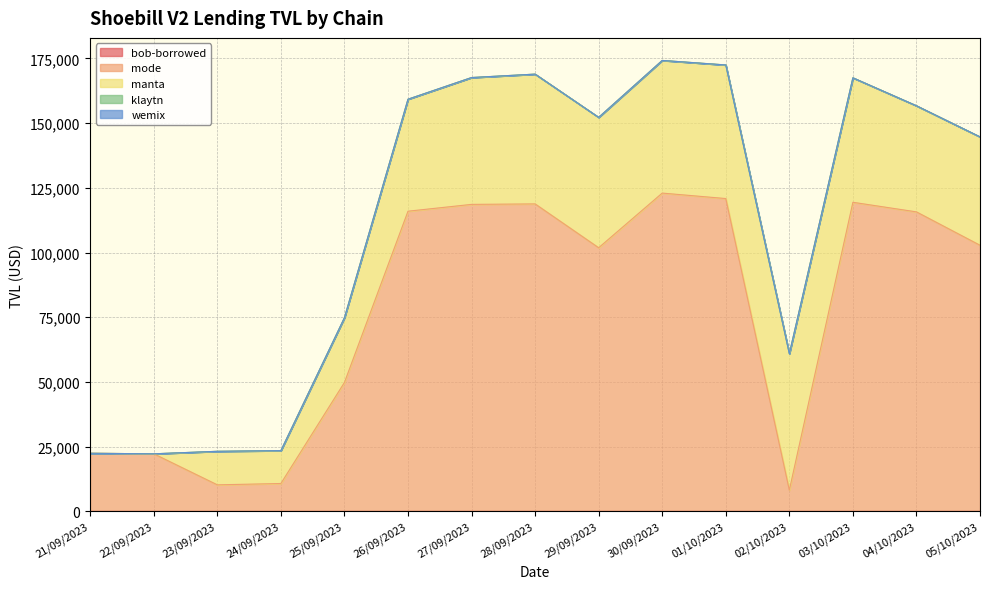

The Total series shows 16718.7 at 24/09/2023. True or false?

False